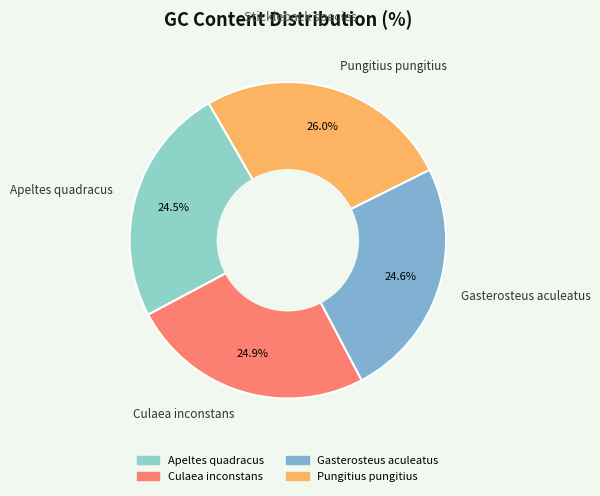

What is the ratio of the value at Pungitius pungitius to the value at Culaea inconstans?

1.0